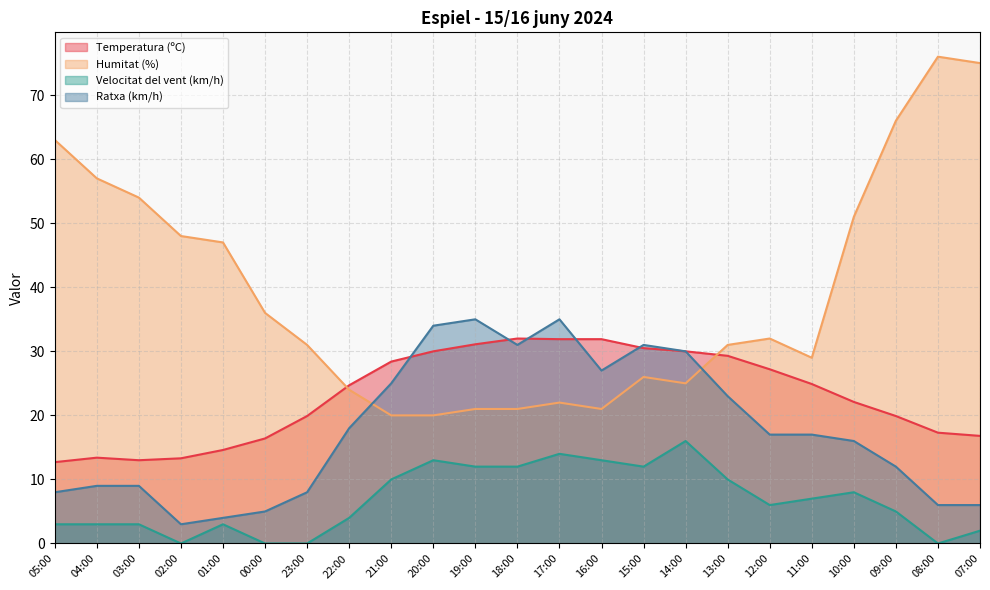

Which series has the largest total across all categories?

Humitat (%)